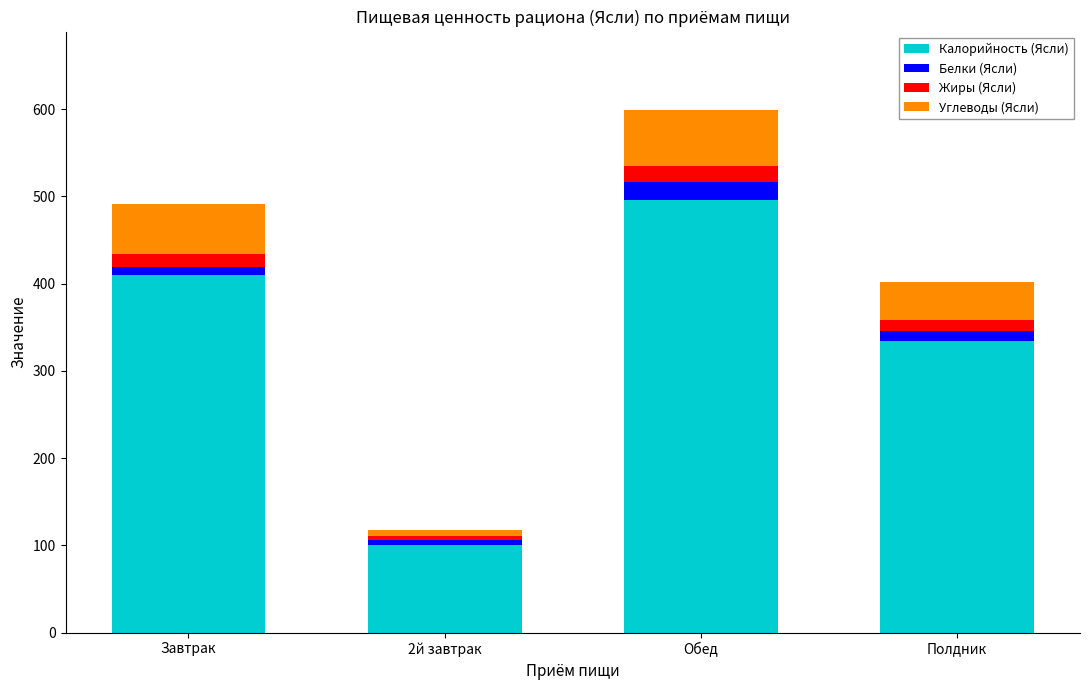

What are all the series names shown in the legend?

Калорийность (Ясли), Белки (Ясли), Жиры (Ясли), Углеводы (Ясли)